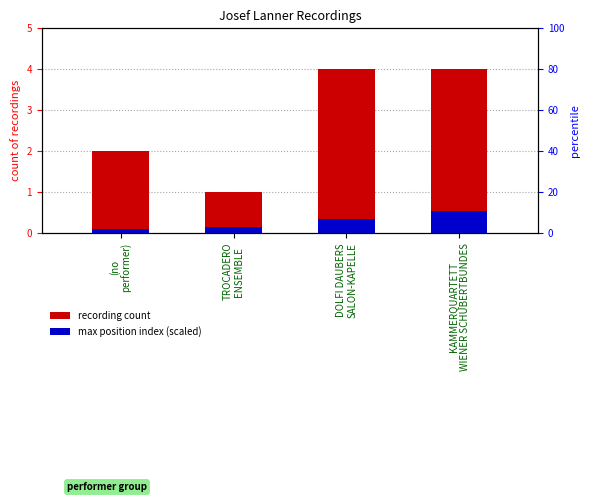

At DOLFI DAUBERS
SALON-KAPELLE, list the series in order from largest to smallest.

recording count, max position index (scaled)